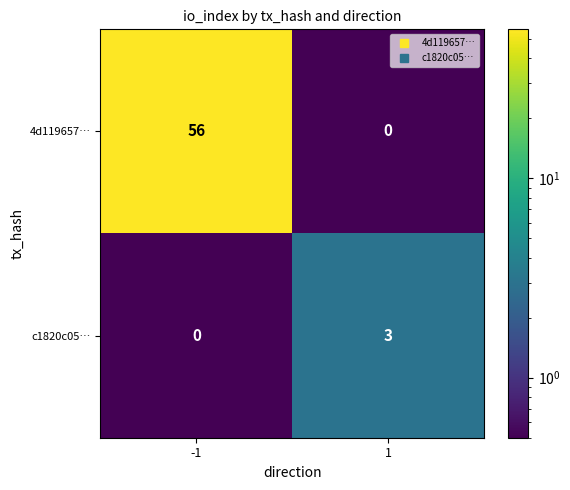

What is the difference between the c1820c05… values at 1 and -1?

3